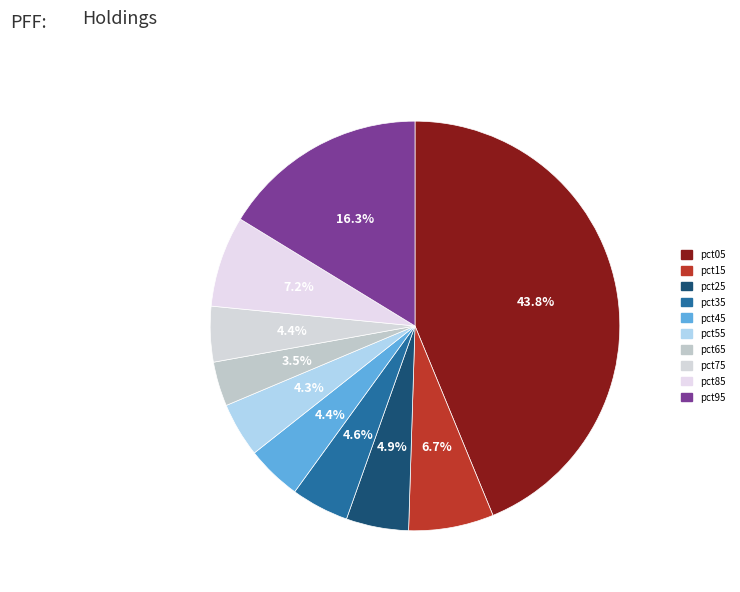

Does any single category account for the majority?

No